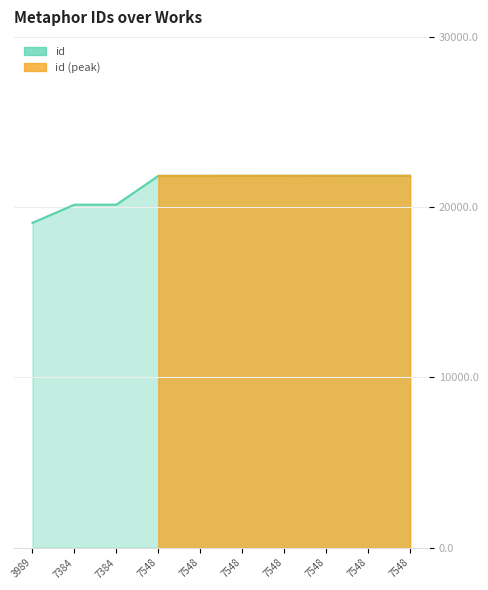

What is the difference between the second highest and minimum values?

2761